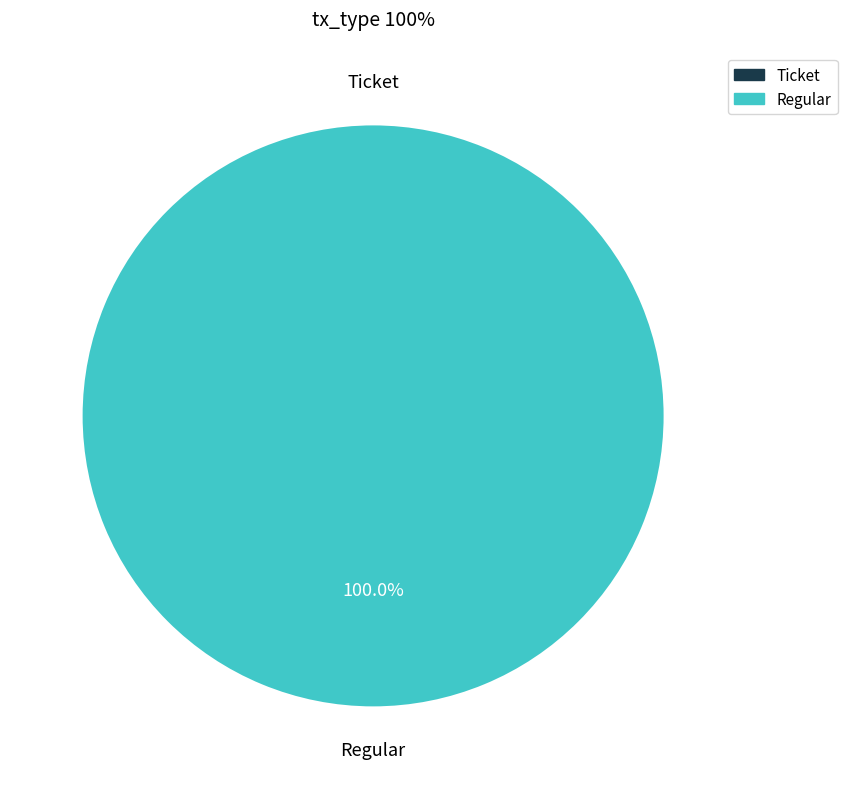

Does Regular account for over 50% of the chart?

Yes